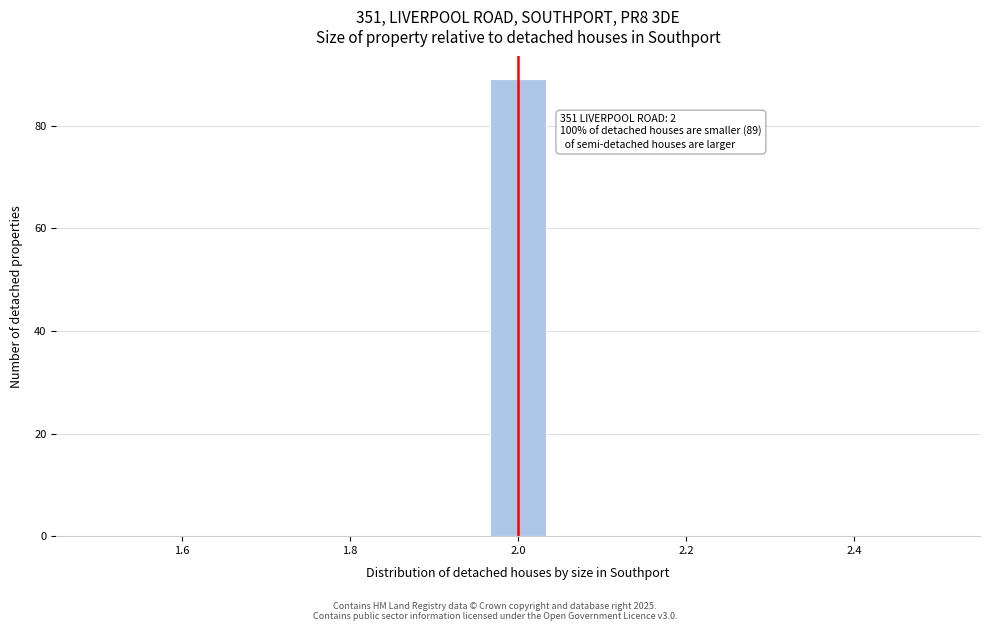

Around what value on the x-axis is the tallest bar? Give the approximate position of its centre, as read against the axis.

2.00